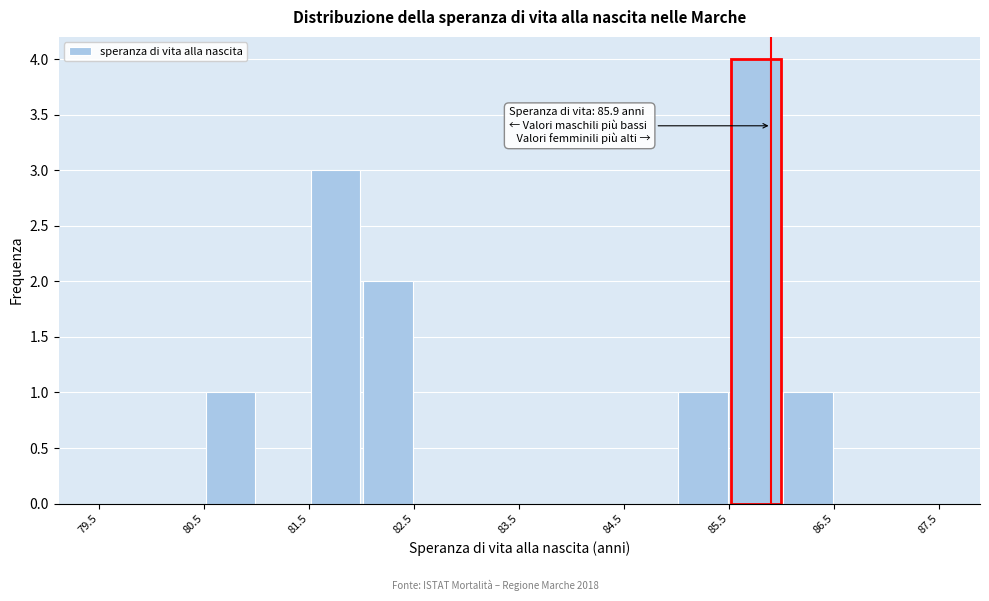

Which range on the x-axis has the tallest bar?

85.5 to 86.0